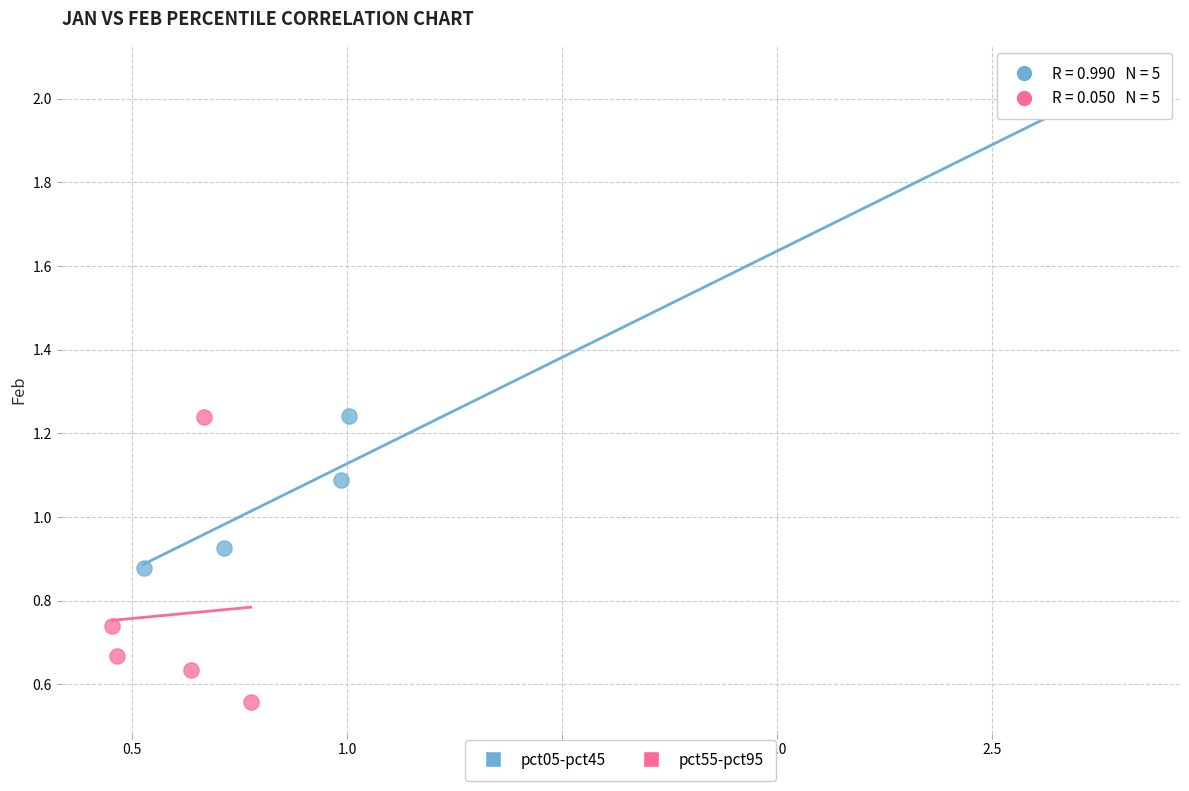

What are all the series names shown in the legend?

pct05-pct45, pct55-pct95